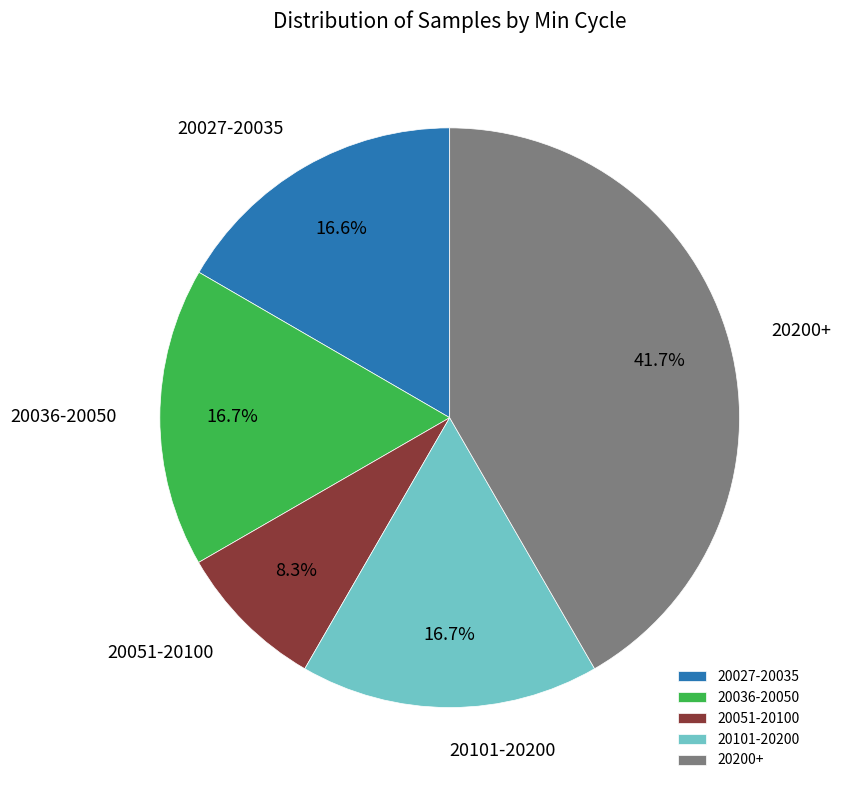

Is there any slice that represents more than half of the pie?

No